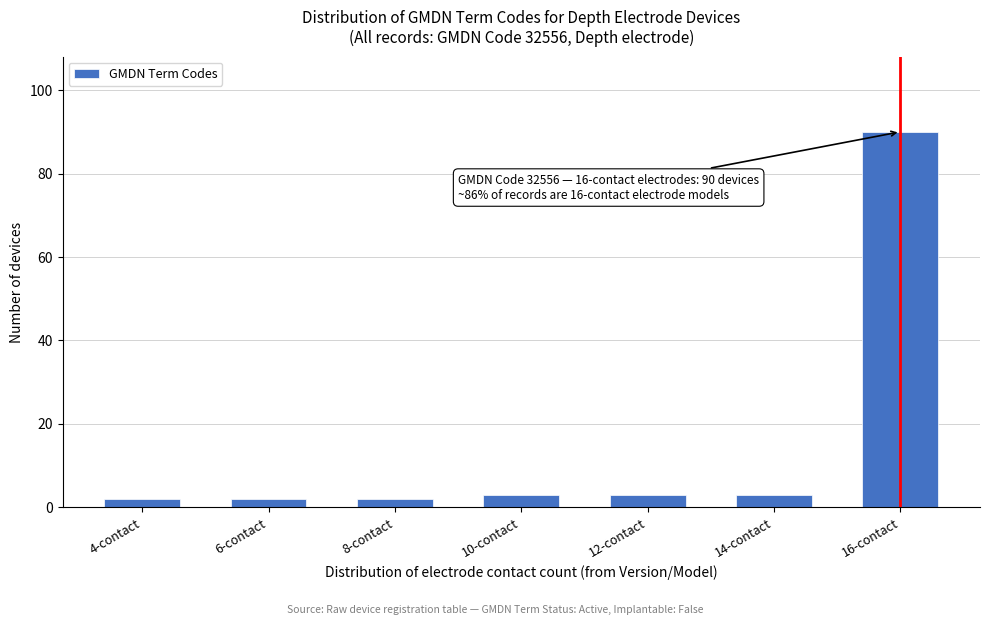

Reading right to left, transcribe all the data shown in this chart.

90	3	3	3	2	2	2